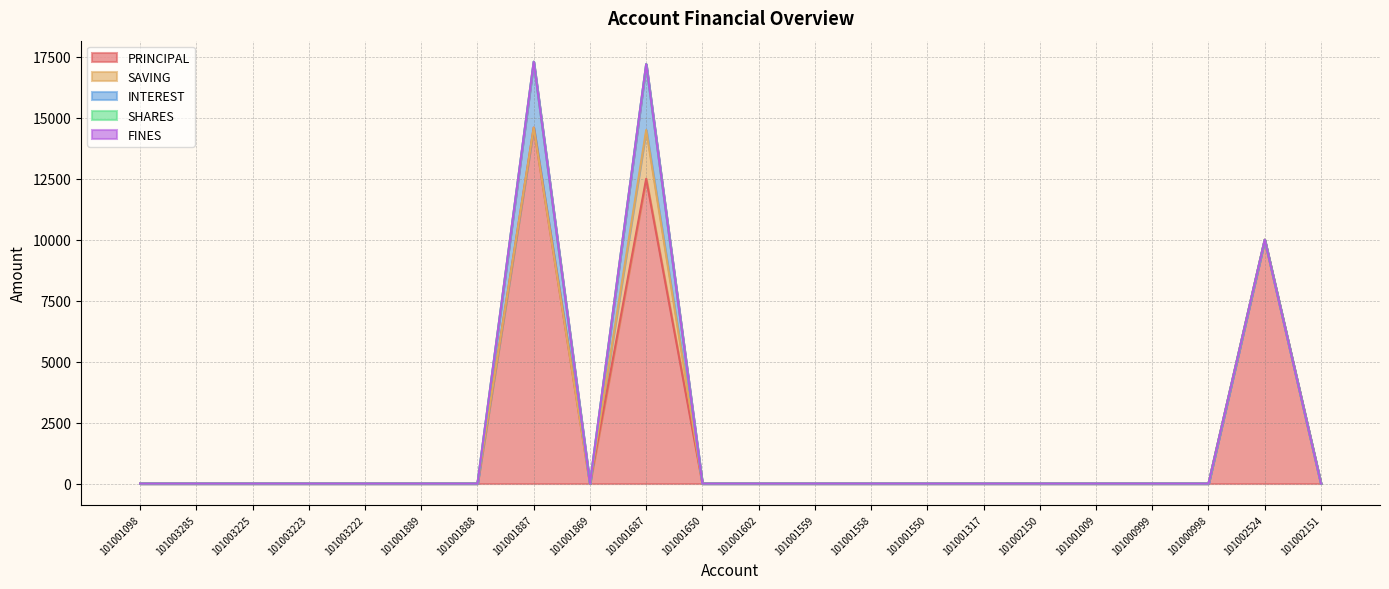

Which series has the largest total across all categories?

PRINCIPAL